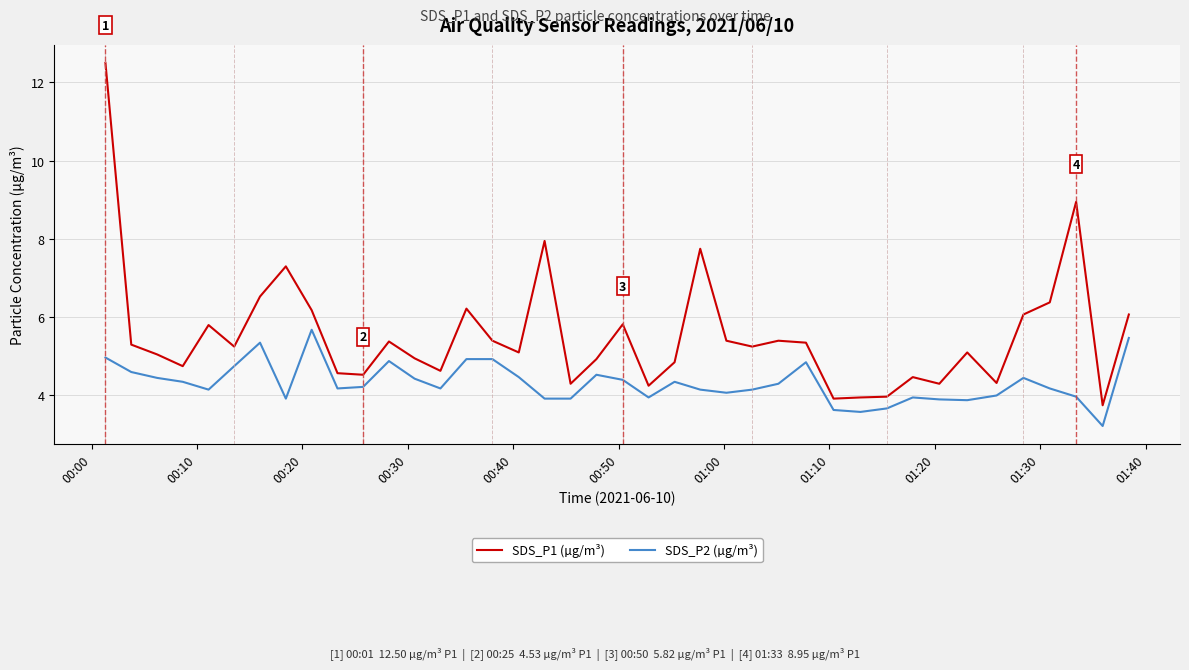

True or false: SDS_P1 (µg/m³) and SDS_P2 (µg/m³) cross at least once.

False